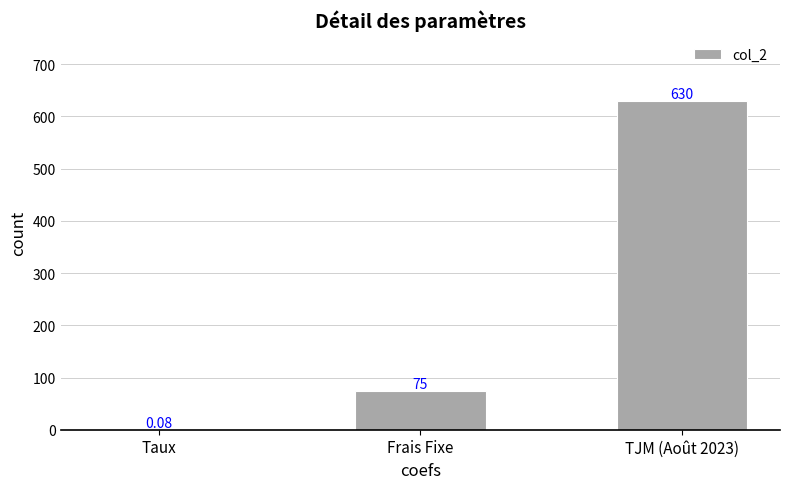

Which has a higher value, Taux or Frais Fixe?

Frais Fixe